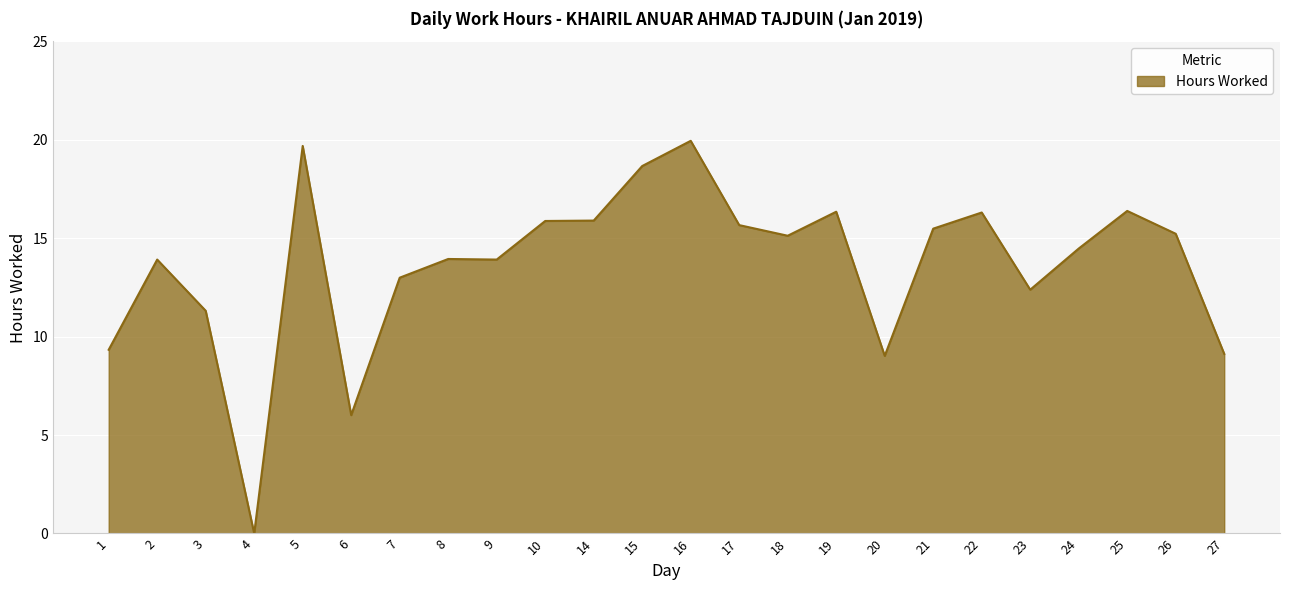

What is the difference between the maximum and minimum values?

19.9